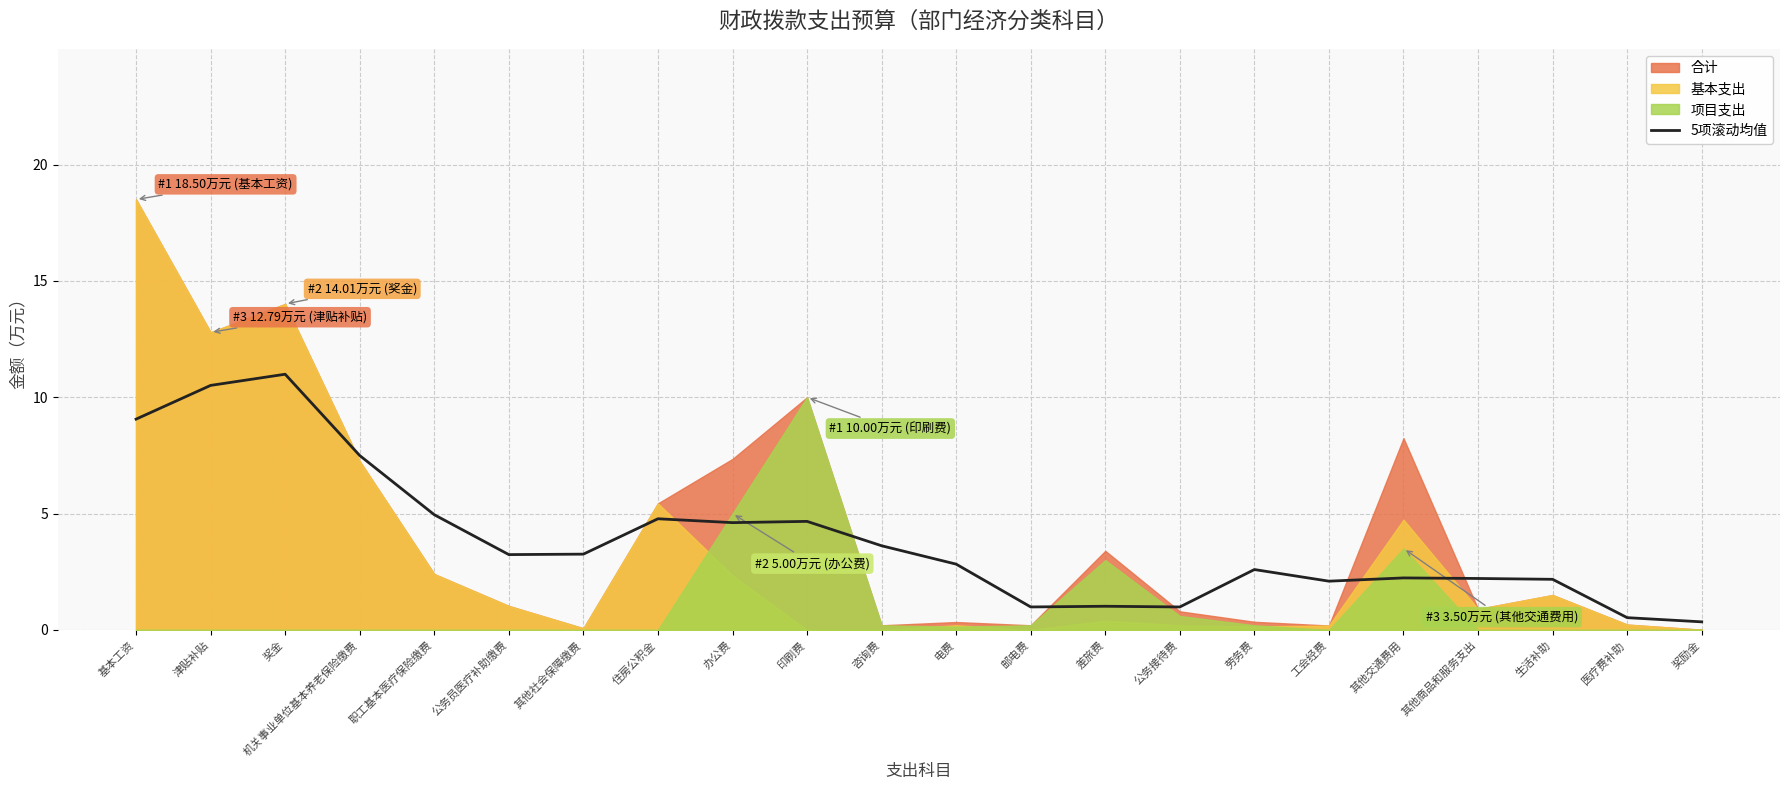

Reading right to left, list all the values displayed in this chart.

奖励金=0.3	医疗费补助=0.5	生活补助=2.2	其他商品和服务支出=2.2	其他交通费用=2.2	工会经费=2.1	劳务费=2.6	公务接待费=1.0	差旅费=1.0	邮电费=1.0	电费=2.8	咨询费=3.6	印刷费=4.7	办公费=4.6	住房公积金=4.8	其他社会保障缴费=3.3	公务员医疗补助缴费=3.2	职工基本医疗保险缴费=5.0	机关事业单位基本养老保险缴费=7.5	奖金=11.0	津贴补贴=10.5	基本工资=9.1